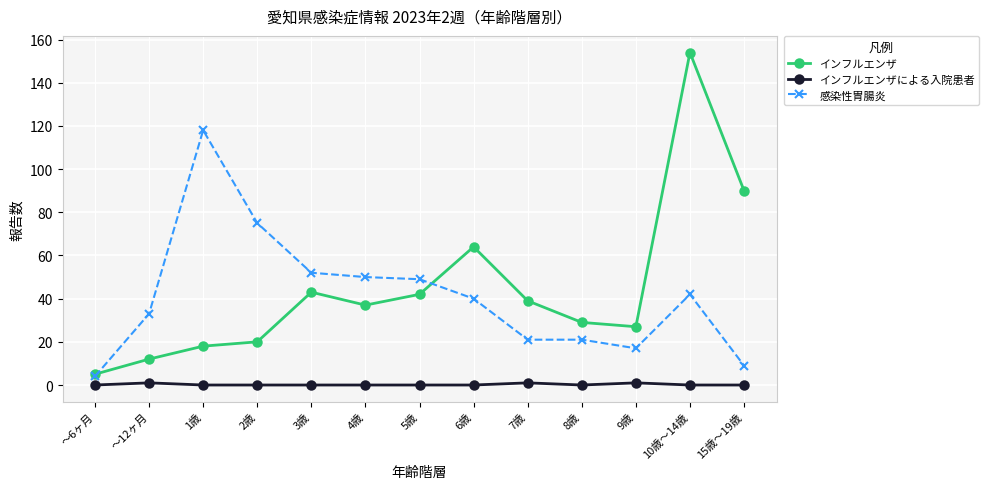

Reading right to left, list all the values displayed in this chart.

インフルエンザ: 90	154	27	29	39	64	42	37	43	20	18	12	5
インフルエンザによる入院患者: 0	0	1	0	1	0	0	0	0	0	0	1	0
感染性胃腸炎: 9	42	17	21	21	40	49	50	52	75	118	33	4